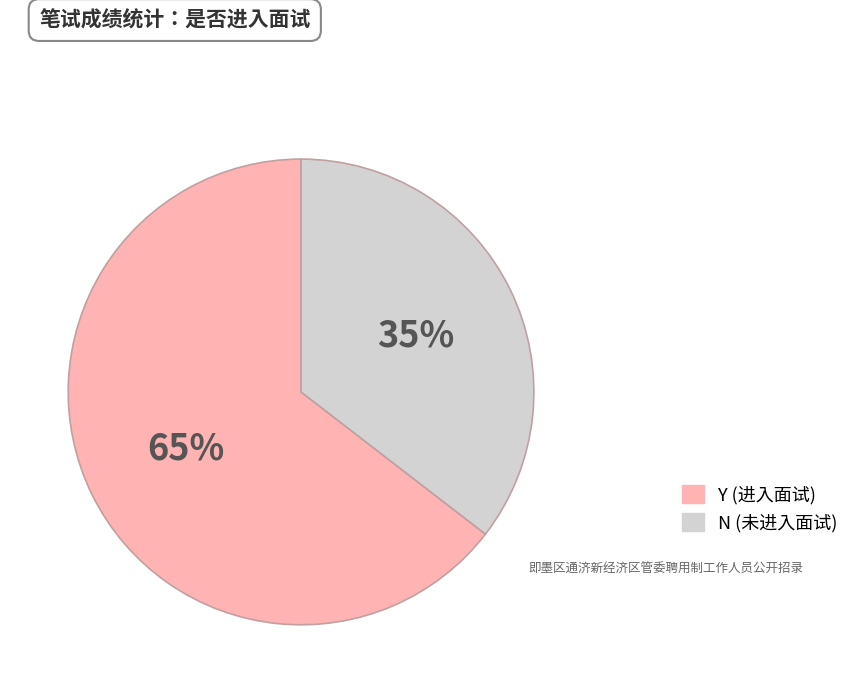

Rank the categories by value from highest to lowest.

Y, N